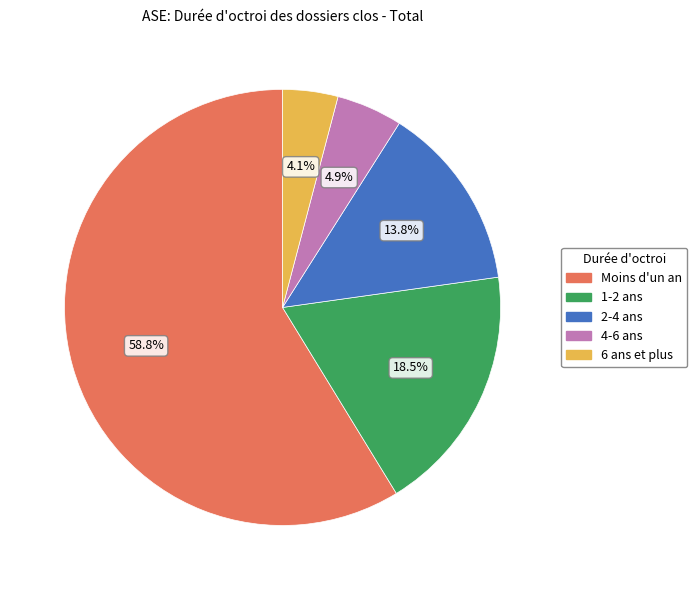

To the nearest percent, what is the difference between the largest and smallest slice percentages?

55%